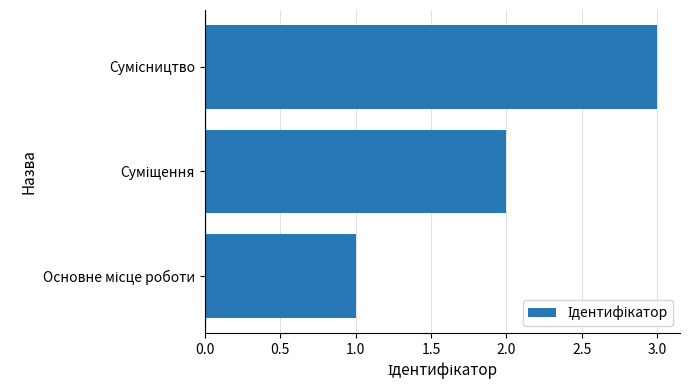

What is the sum of all values?

6